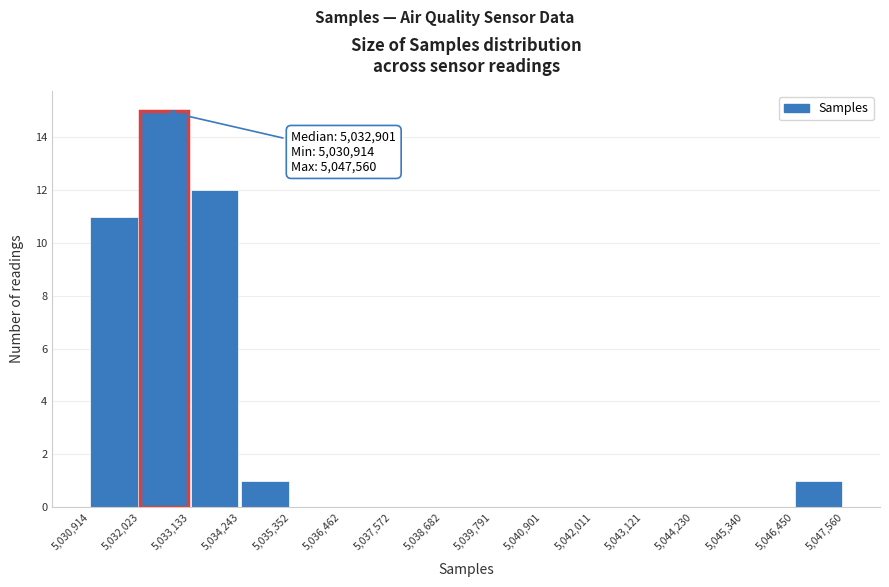

Which range on the x-axis has the tallest bar?

5,032,023 to 5,033,133